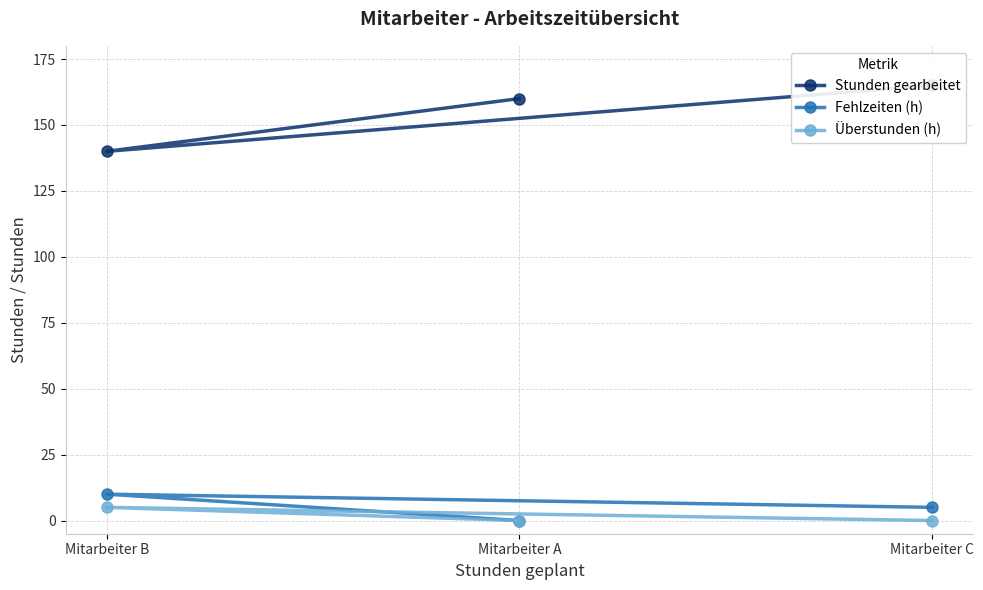

What is the sum of all Stunden gearbeitet values?

465